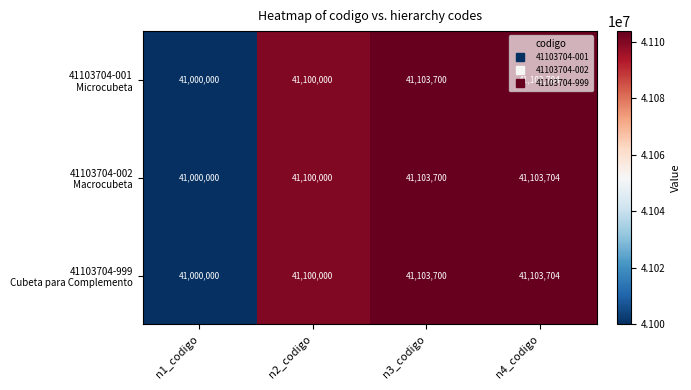

At how many categories does at least one series exceed 41028083?

3